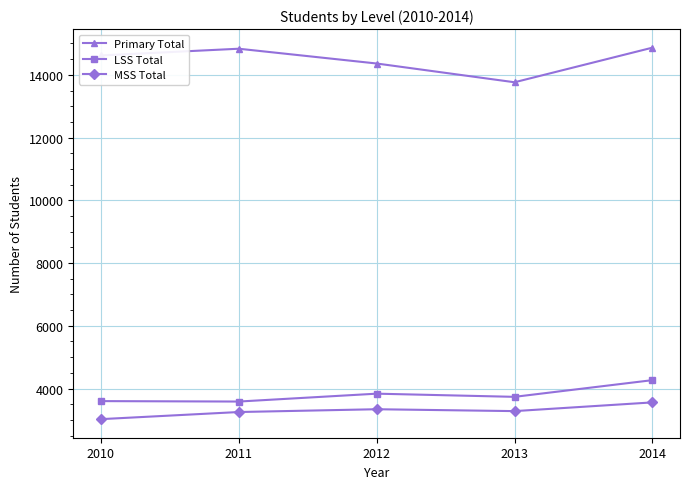

What are all the series names shown in the legend?

Primary Total, LSS Total, MSS Total